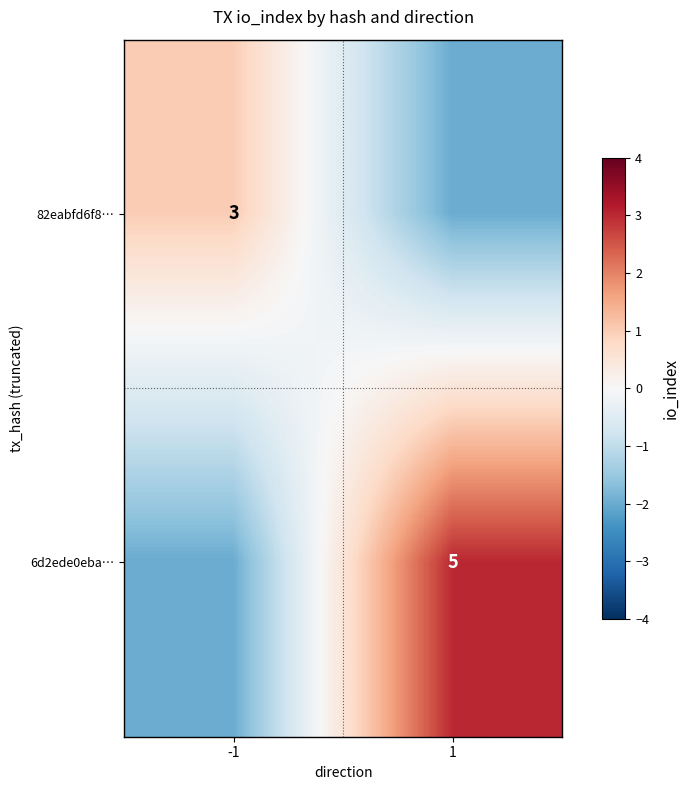

The value of 82eabfd6f8… at -1 is 3. True or false?

True